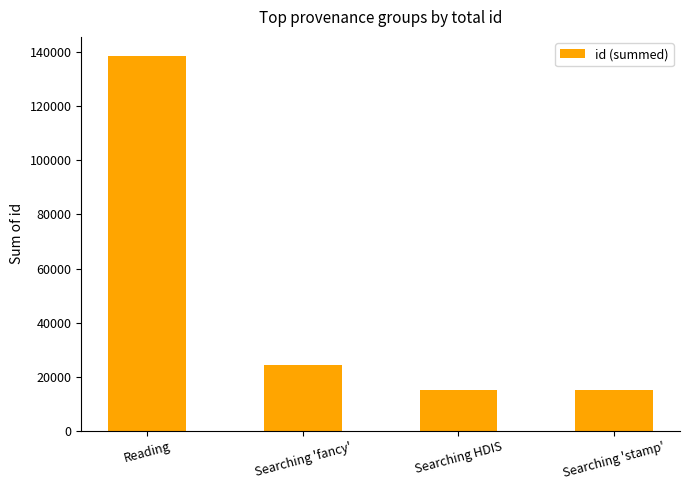

How many values are below 24355?

2